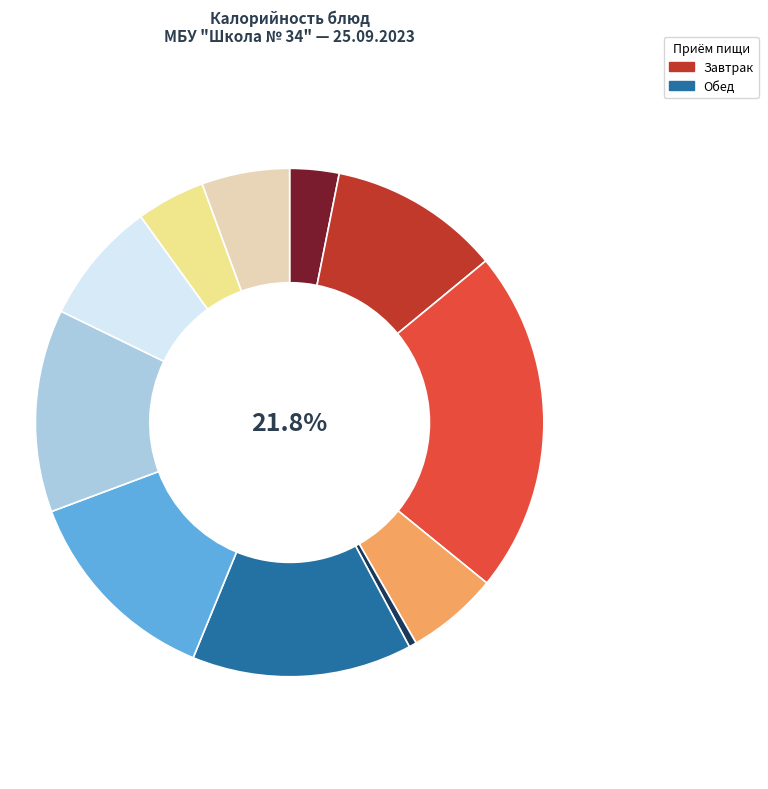

To the nearest percent, what is the difference between the largest and smallest slice percentages?

21%